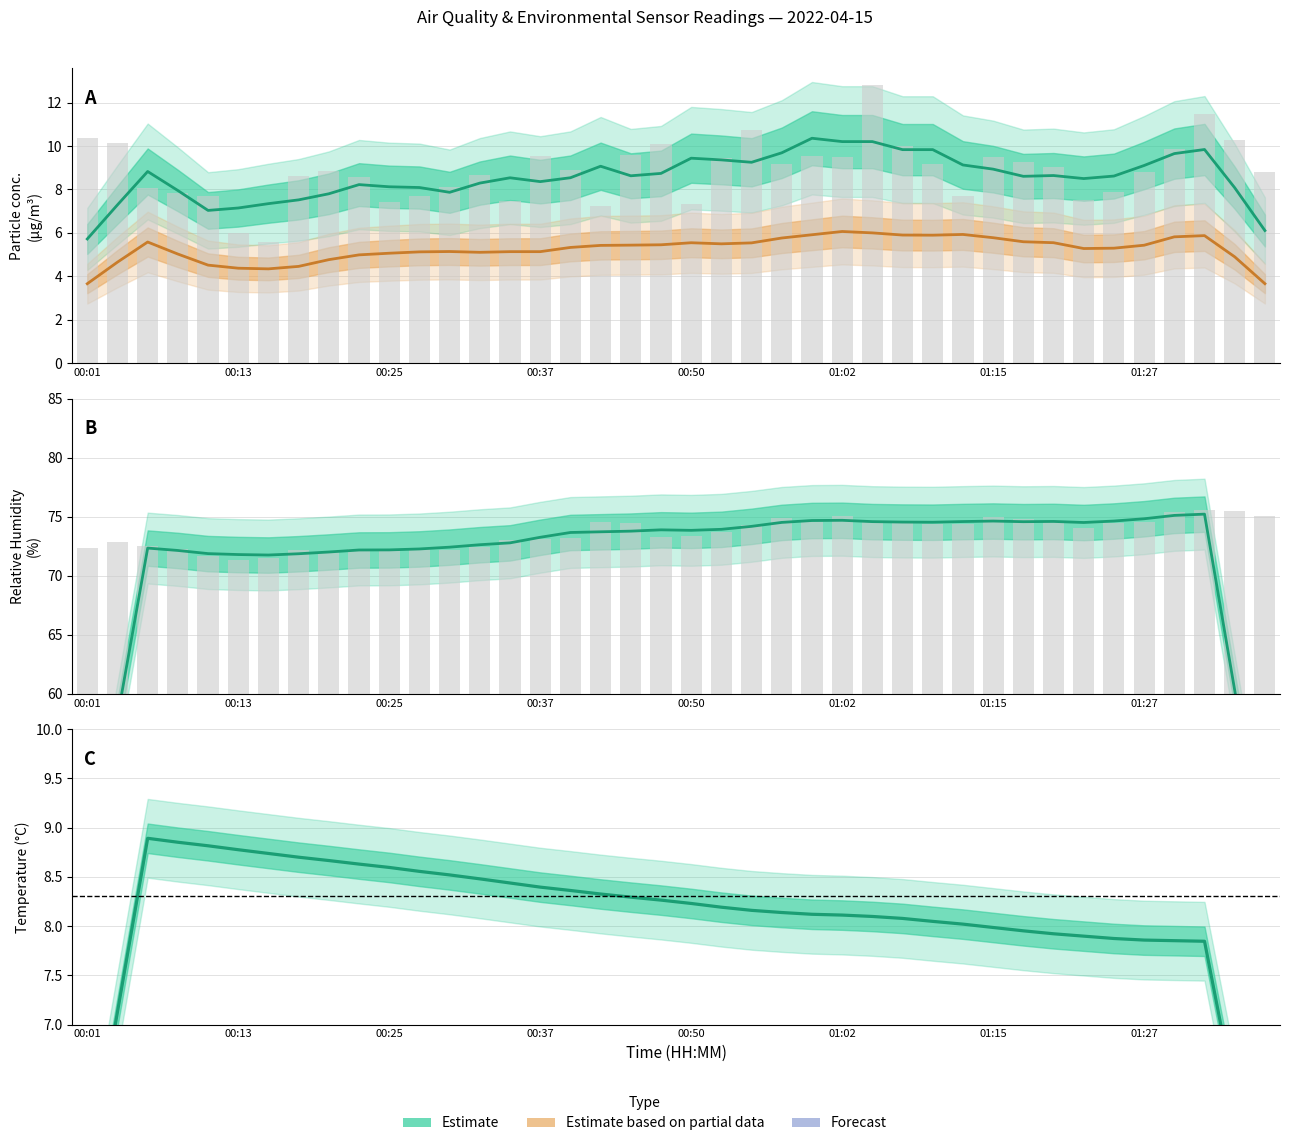

At which category is the sum across all series the highest?

01:05